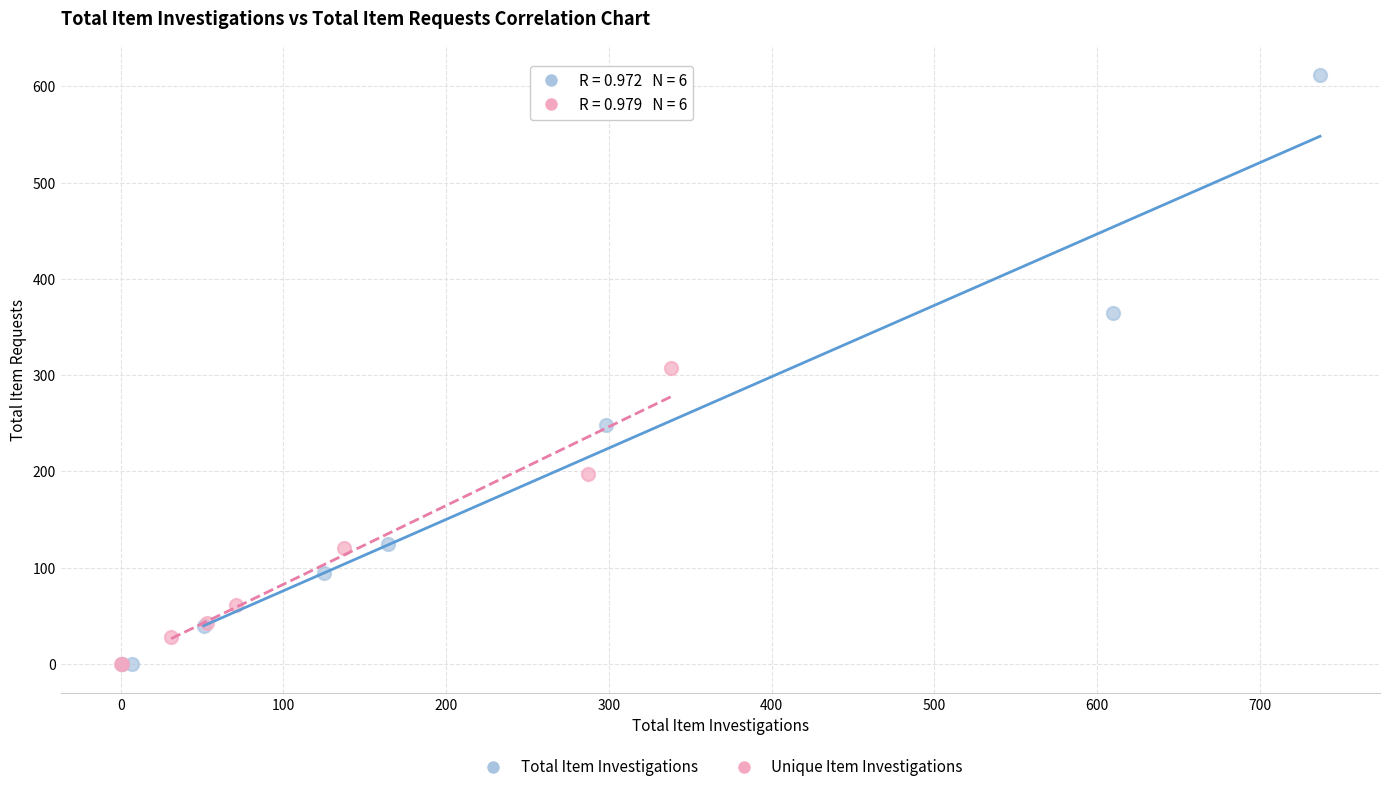

Which series has the largest Y range (max minus min)?

Total Item Investigations